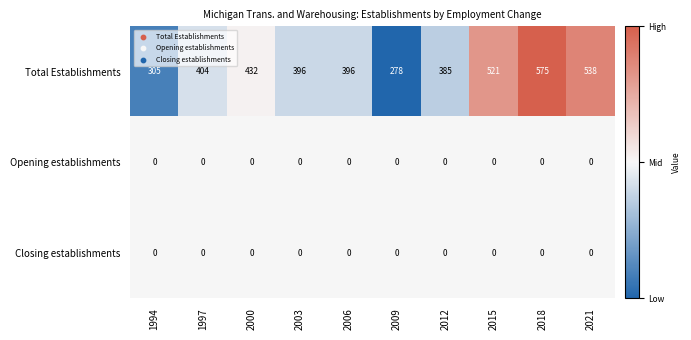

Between 2012 and 2018, which series saw the biggest shift?

Total Establishments